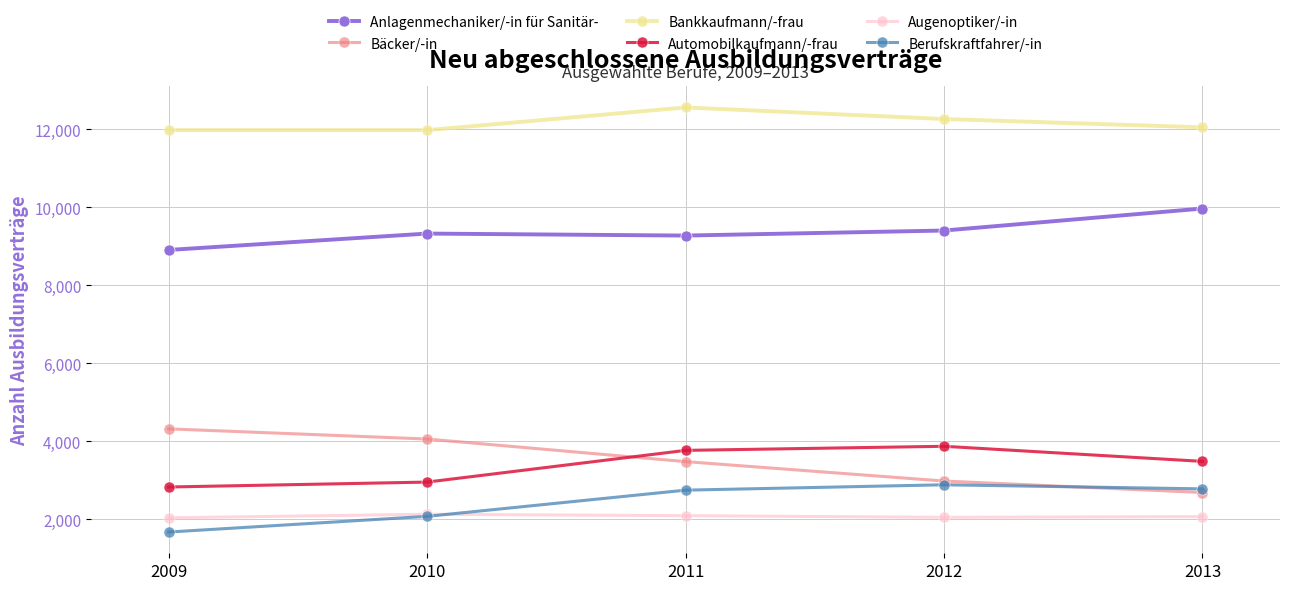

True or false: Automobilkaufmann/-frau has more than 0 interior local peaks.

True